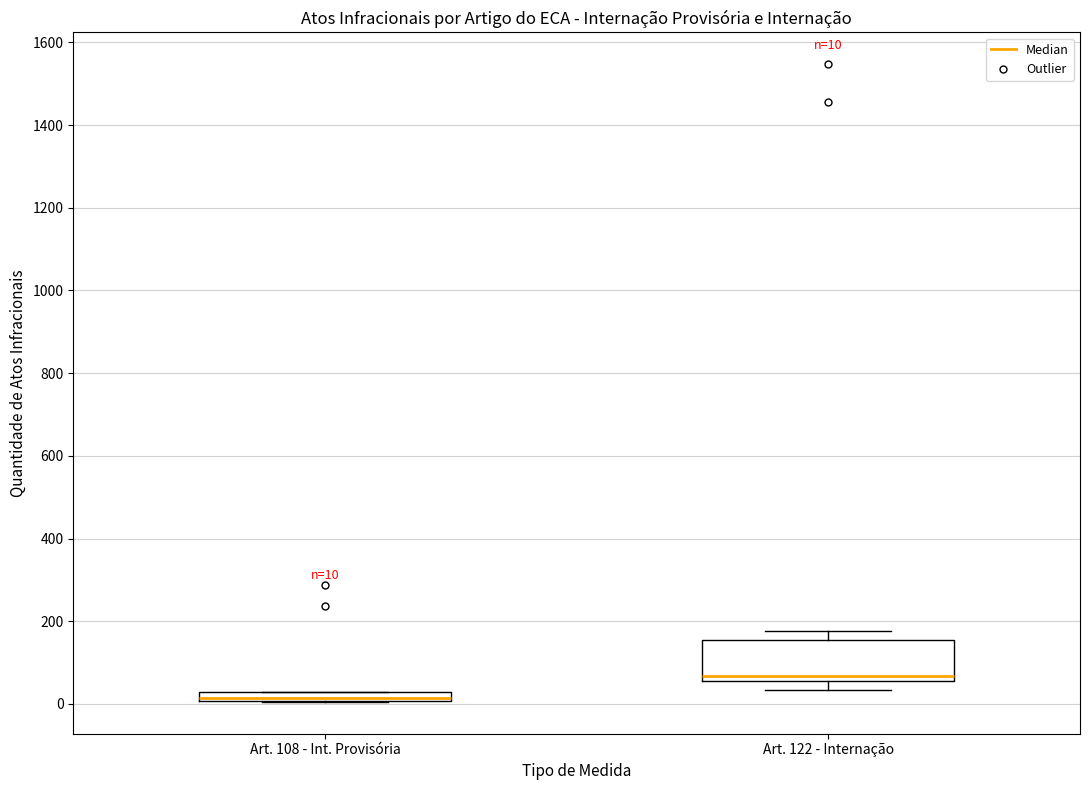

Which box has the highest median line?

Art. 122 - Internação